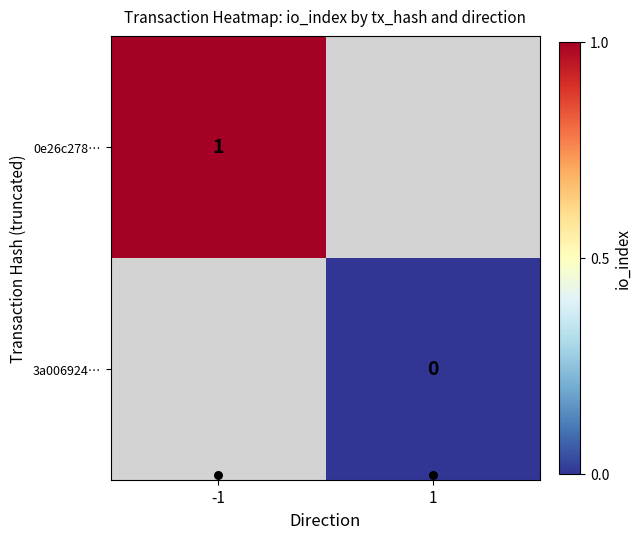

The value of 0e26c278… at -1 is 0.5. True or false?

False